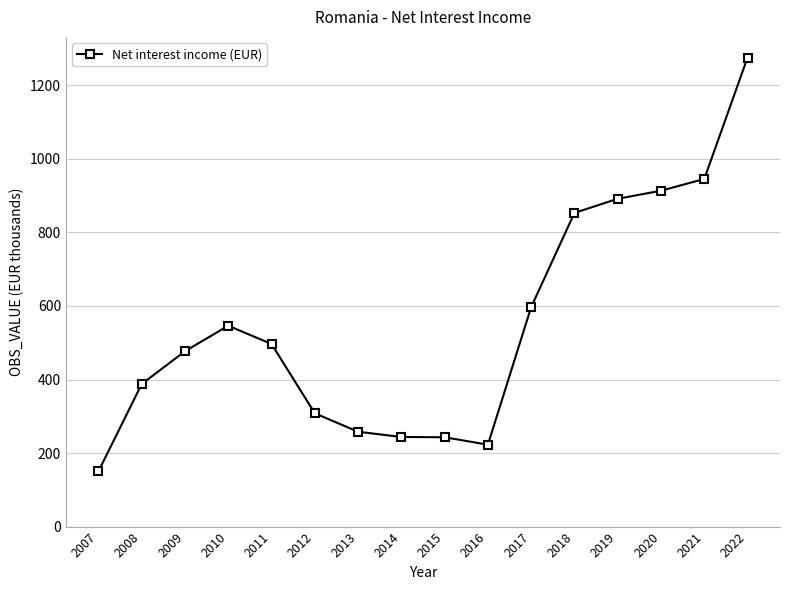

What is the change in value from 2008 to 2016?

-165.0